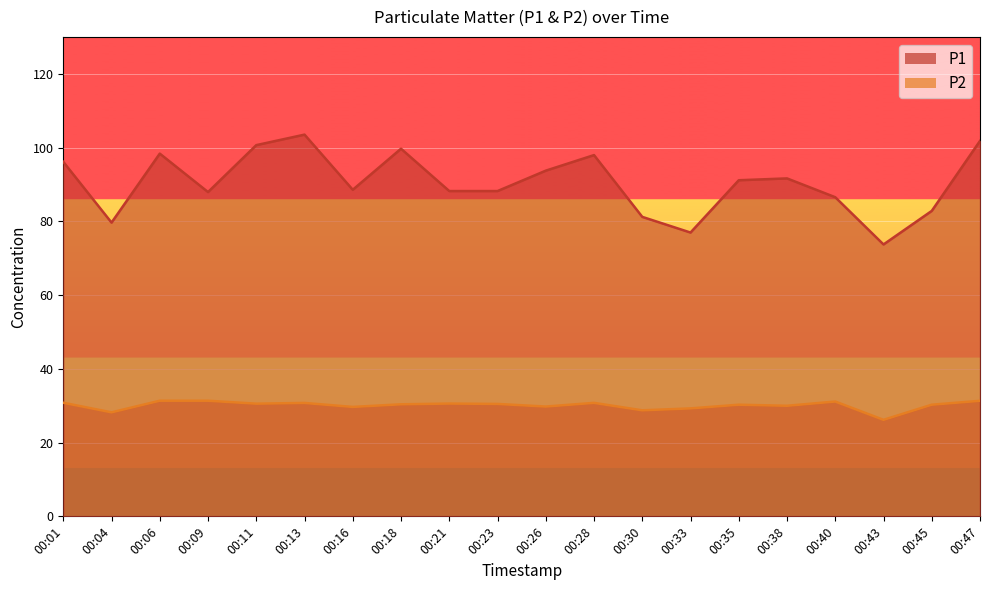

What is the sum of all P1 values?

1808.3